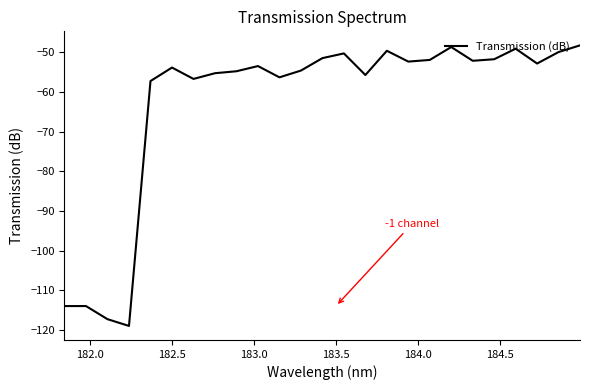

What is the greatest value displayed?

-48.2